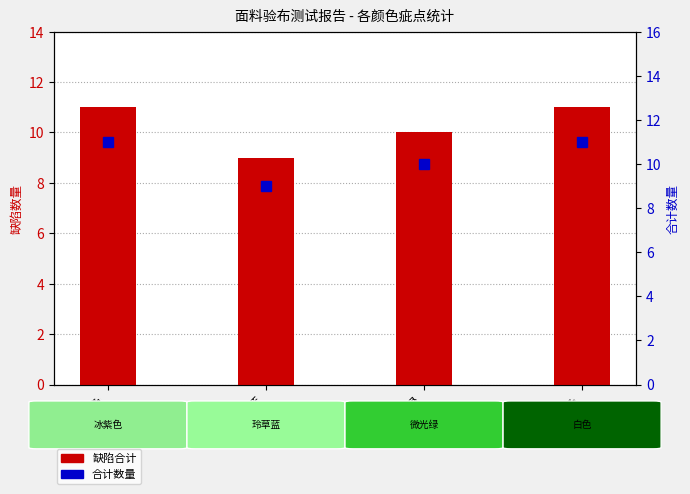

Rank the categories by 缺陷合计 value from lowest to highest.

玲草蓝, 微光绿, 冰紫色, 白色